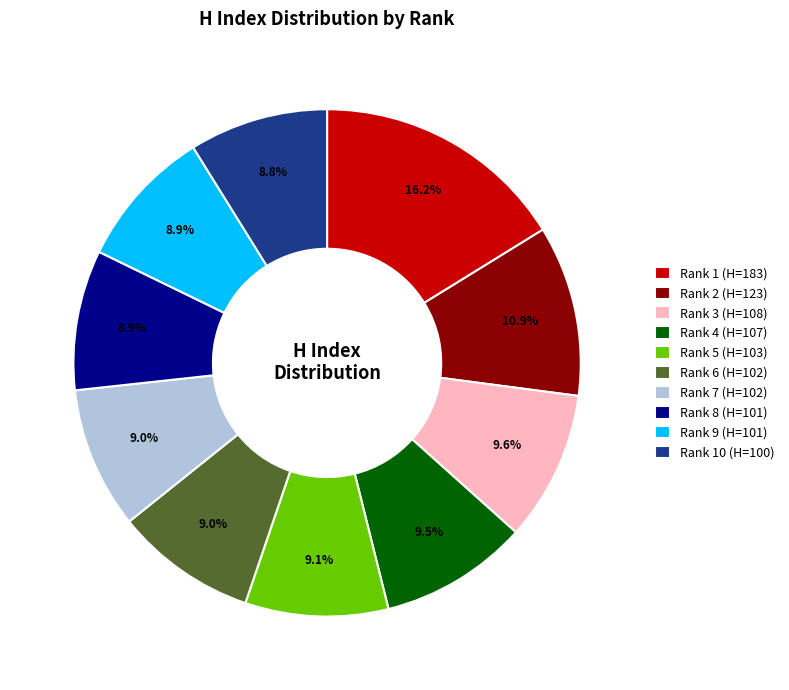

What portion of the pie excludes Rank 10 (H=100)?

91.2%